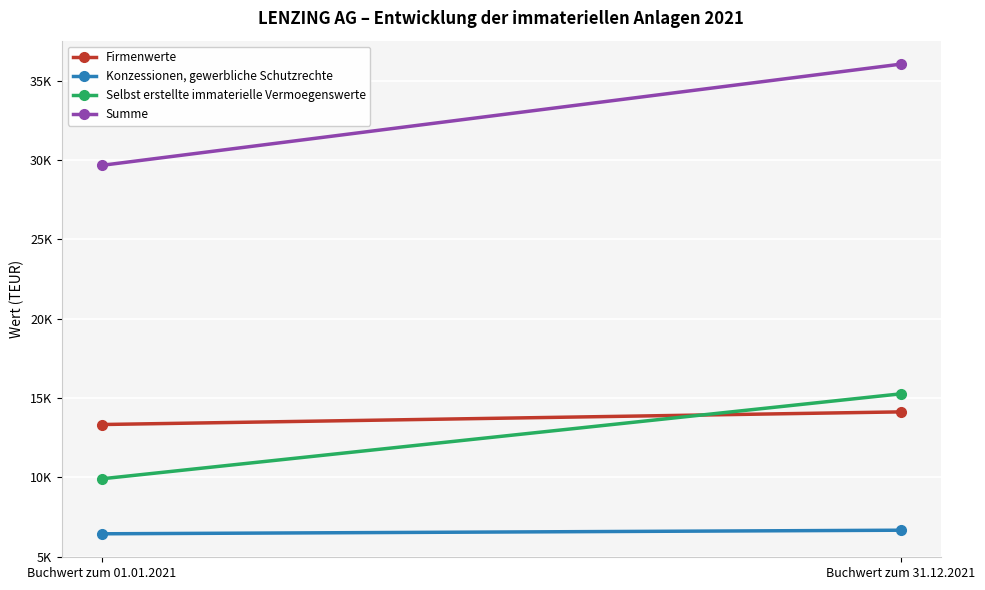

What is the label of the 2nd point from the right?

Buchwert zum 01.01.2021